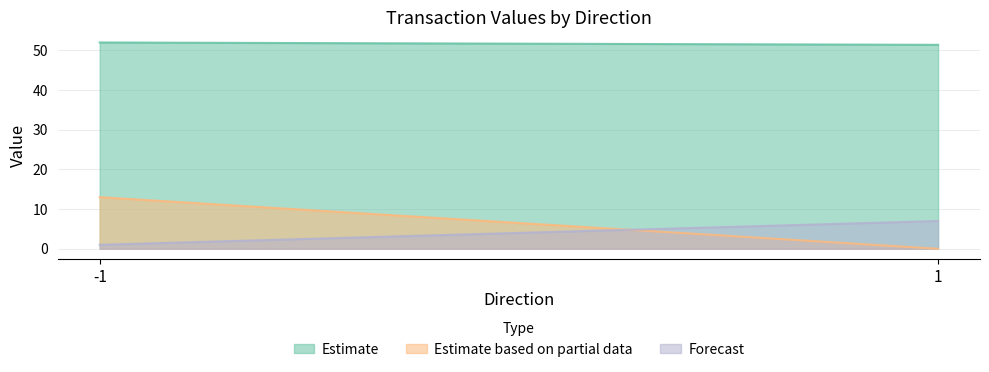

Where is Forecast nearest to the value 4?

-1